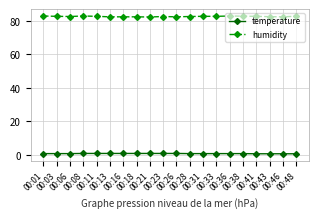

True or false: humidity and temperature intersect in this chart.

False